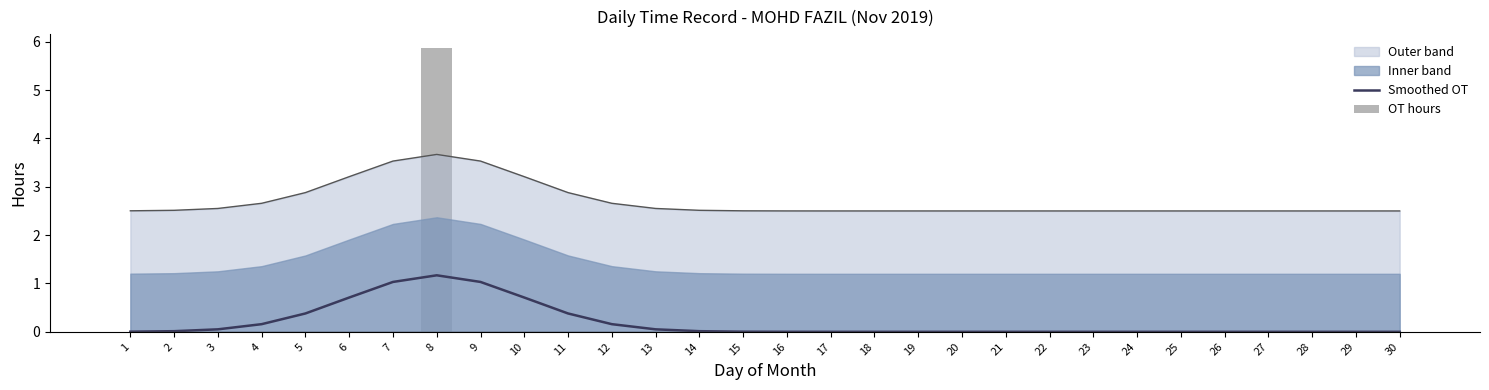

Which category has the lowest value in the OT hours series?

1